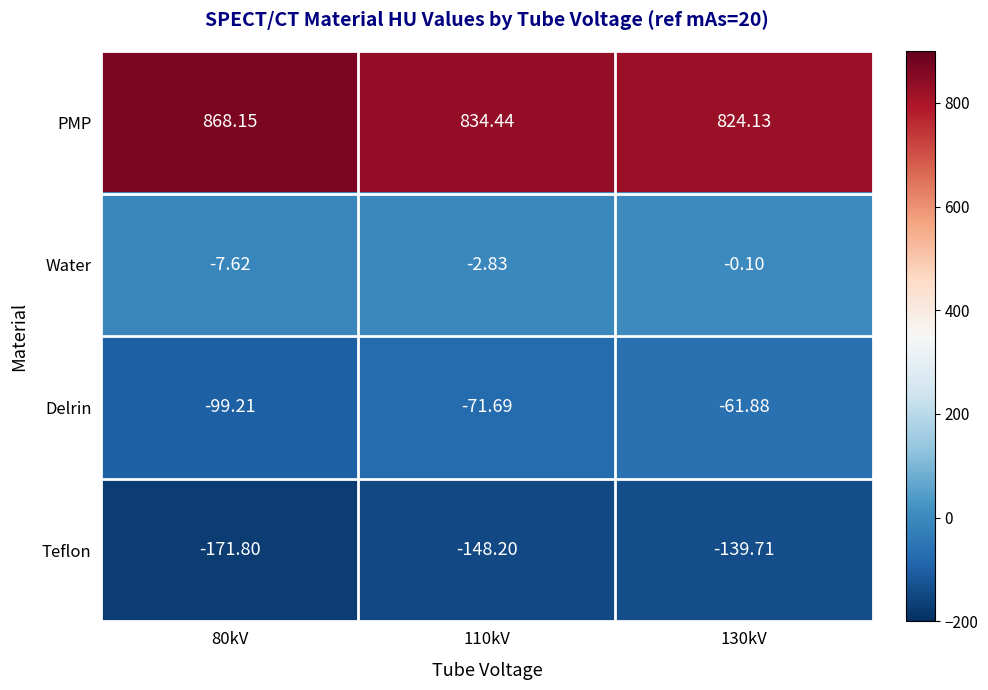

Which series has the largest range (max minus min)?

PMP